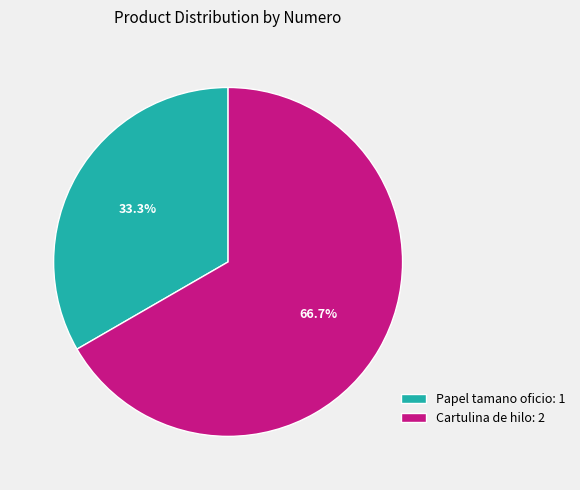

To the nearest percent, what is the combined percentage of Papel tamano oficio and Cartulina de hilo?

100%